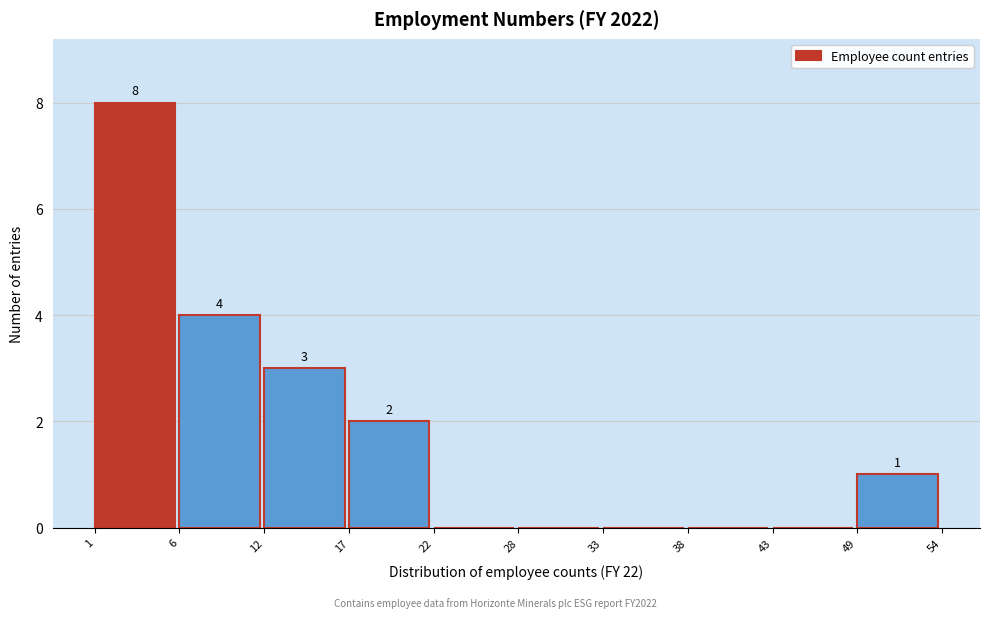

Which range on the x-axis has the tallest bar?

1 to 6